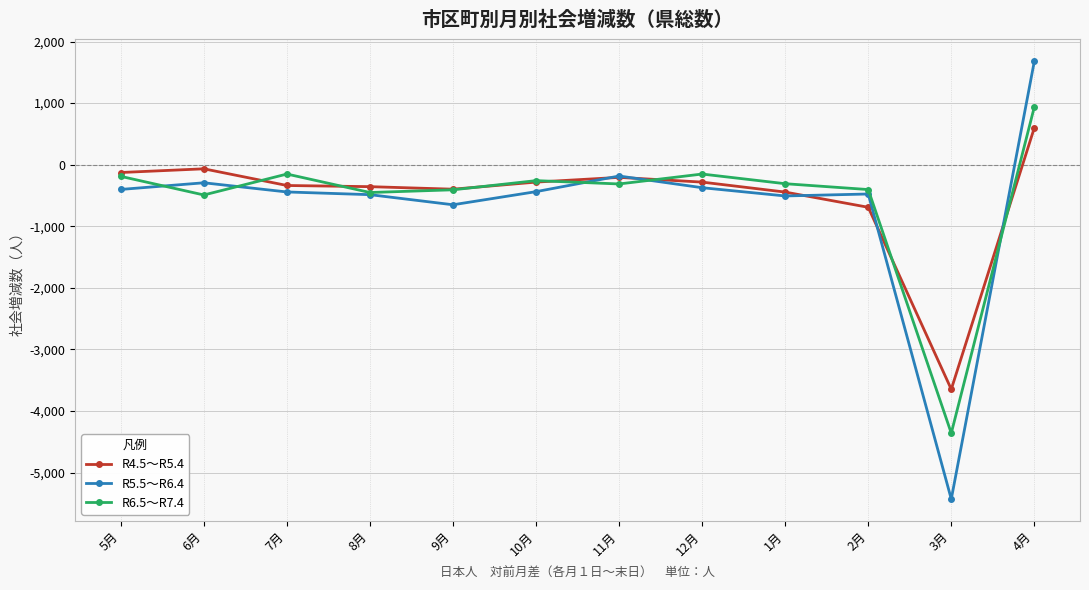

At which label does R6.5～R7.4 reach its minimum?

3月